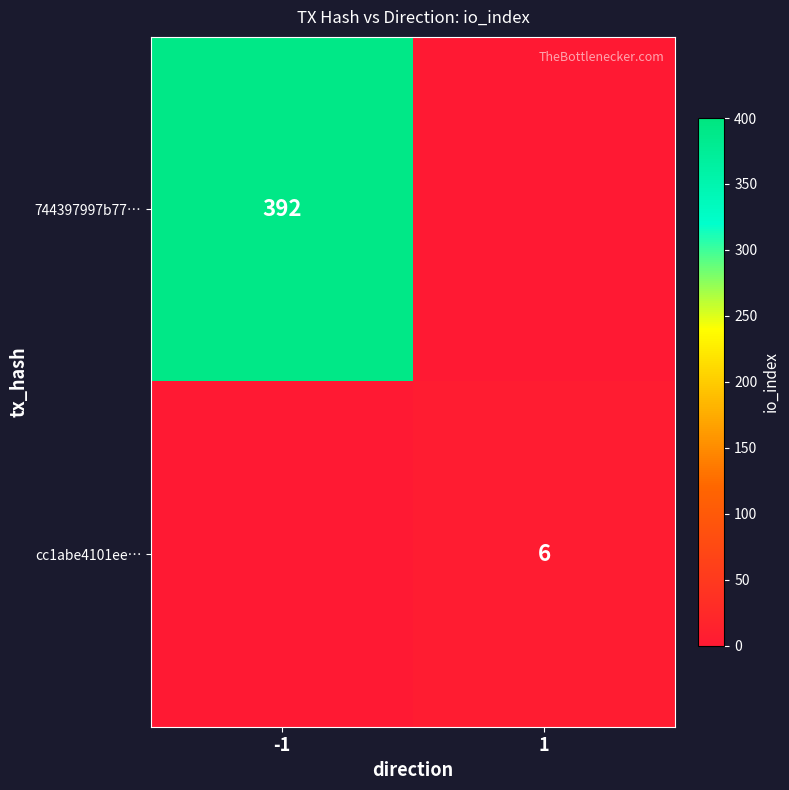

True or false: cc1abe4101ee… has a value of 3 at 1.

False